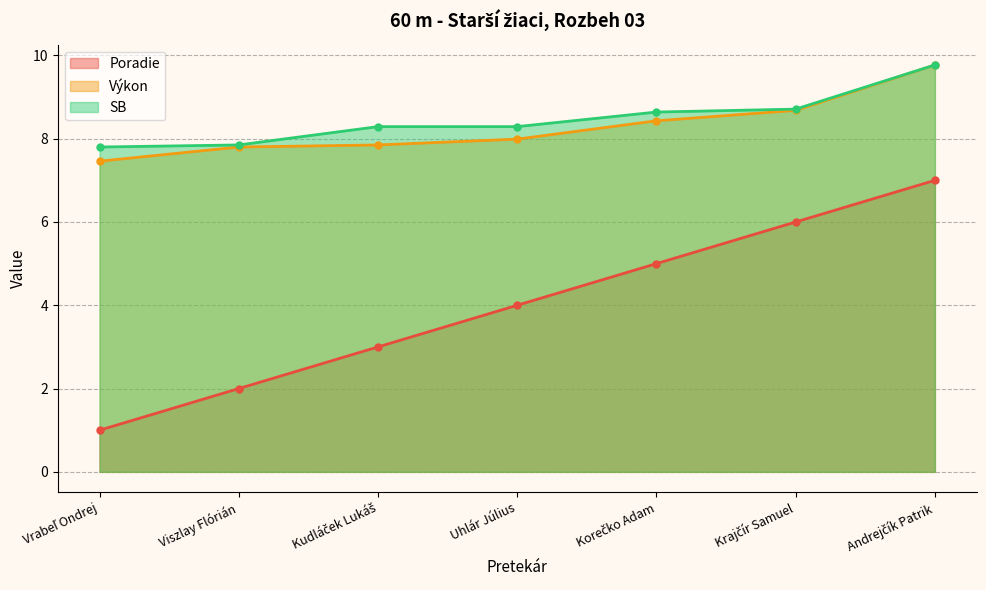

What is the lowest value of the Výkon series?

7.5